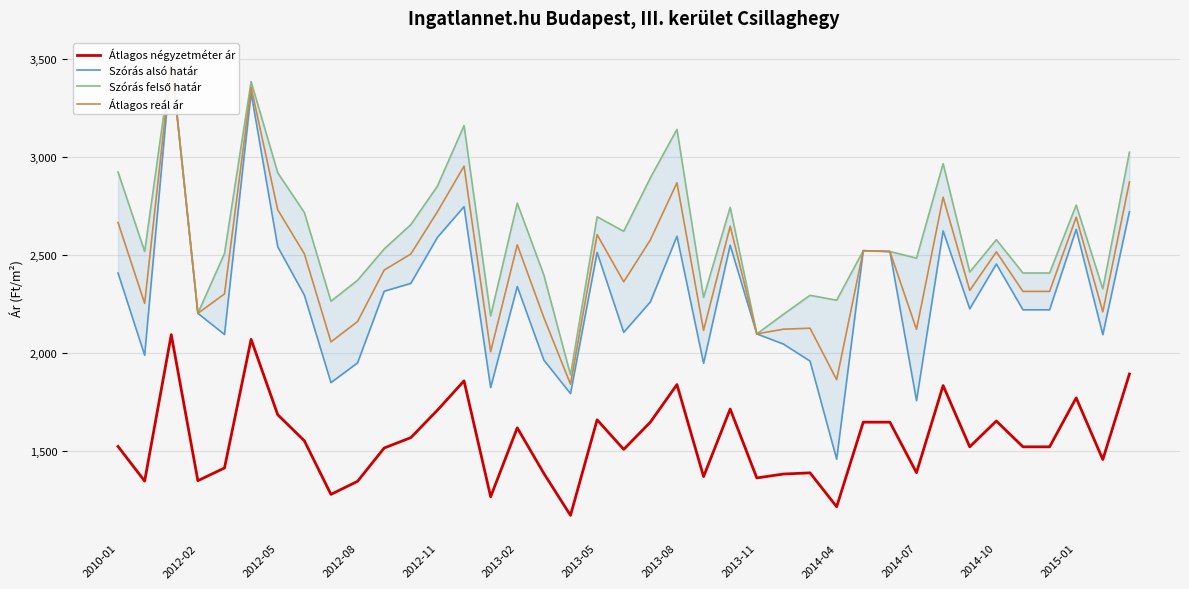

What is the minimum value for Átlagos négyzetméter ár?

1170